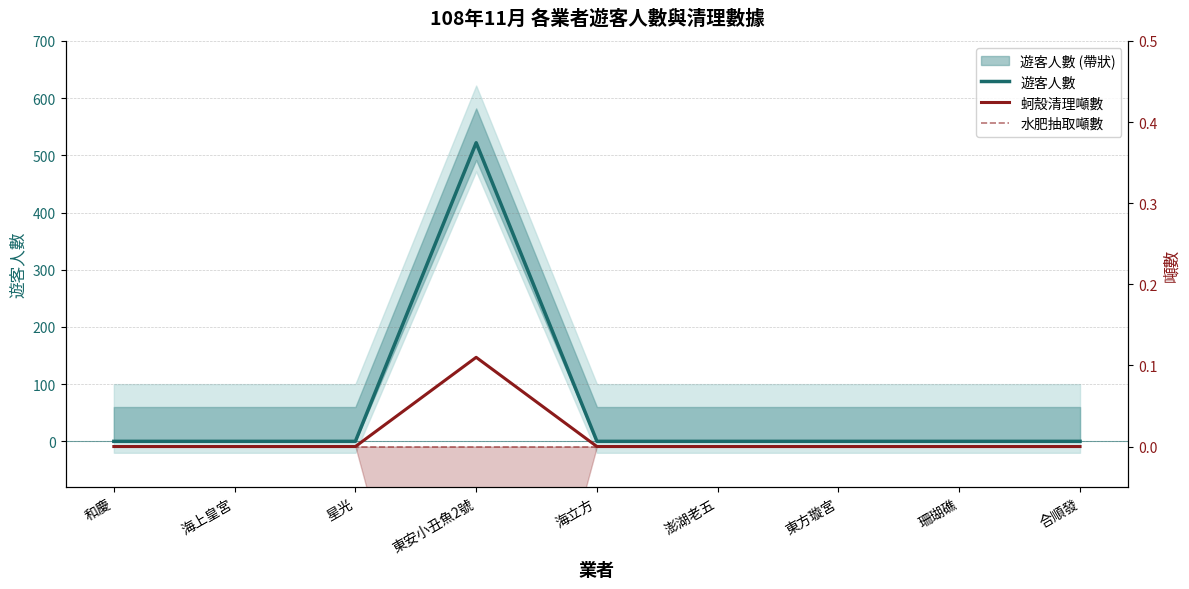

At which category is the sum across all series the highest?

東安小丑魚2號